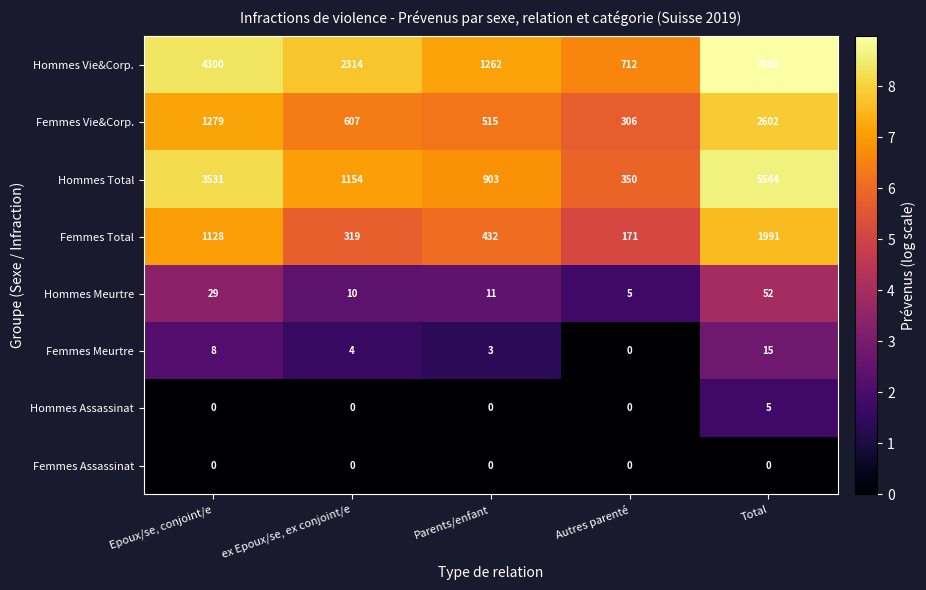

At which category is the sum across all series the highest?

Total